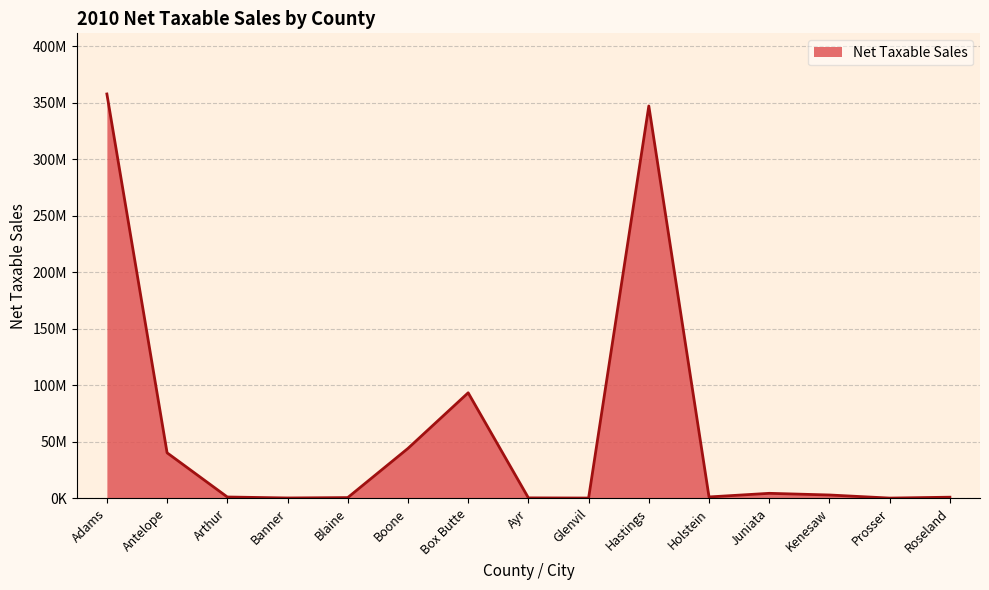

The value at Adams is 357583355. True or false?

True